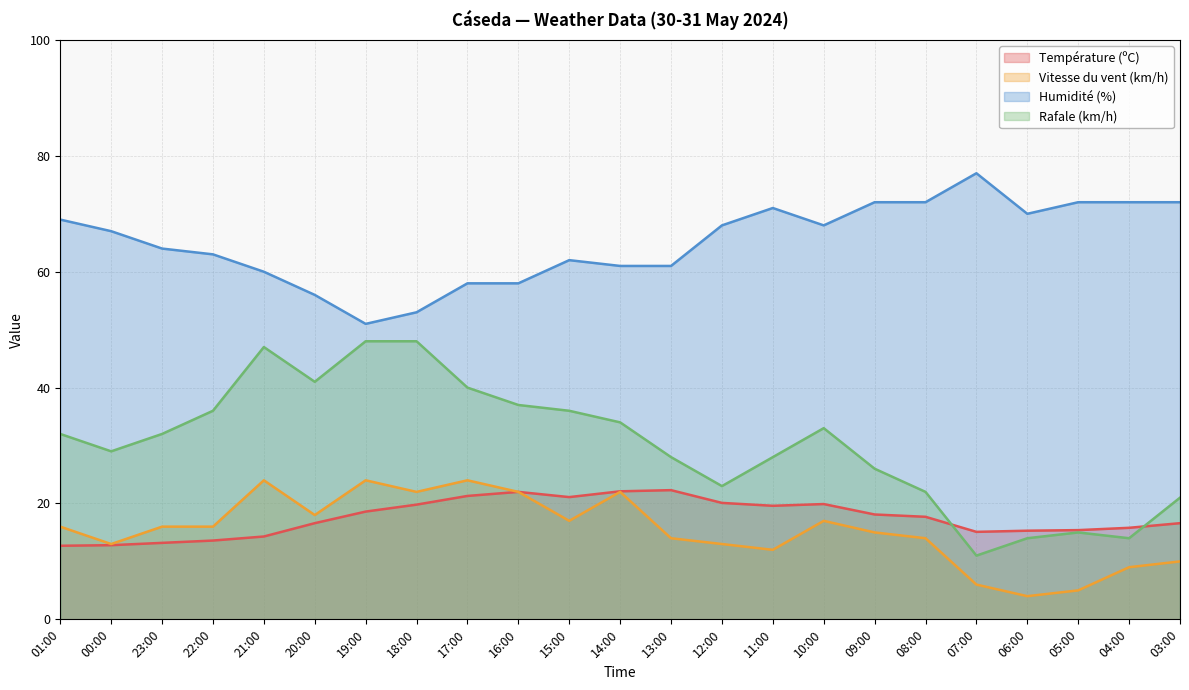

How many times do Température (ºC) and Rafale (km/h) cross each other?

2